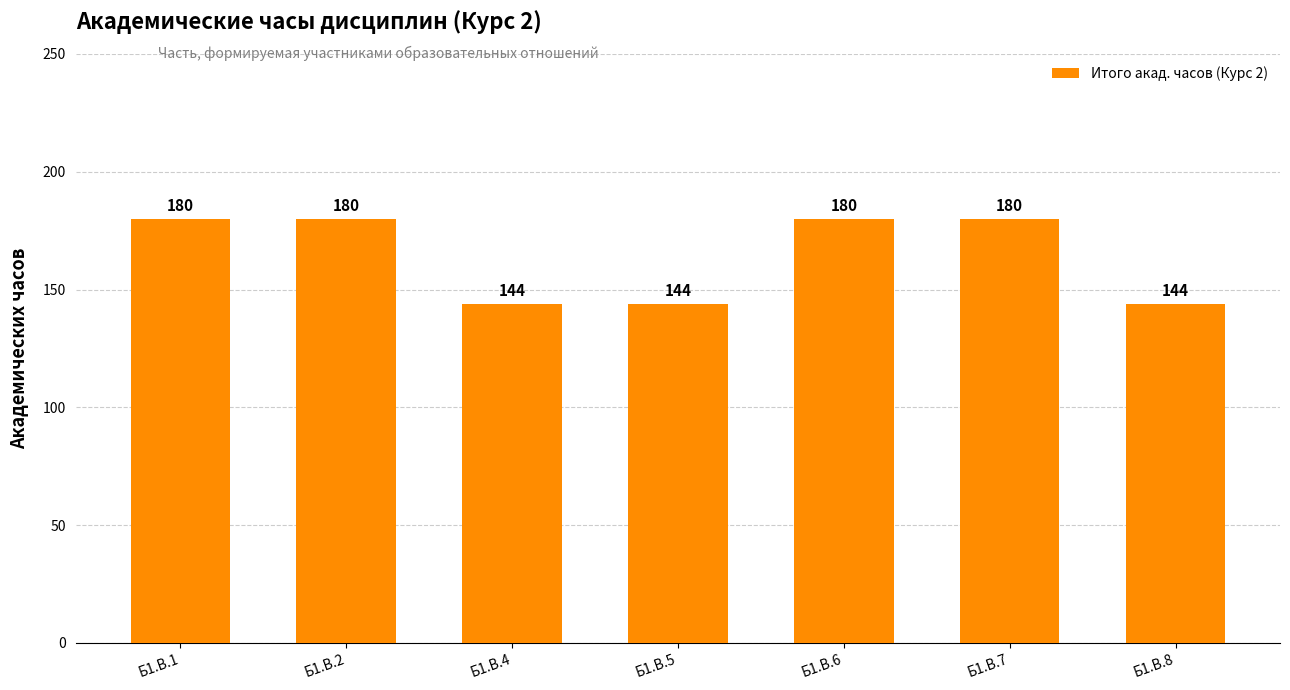

The value at Б1.В.2 is 180. True or false?

True